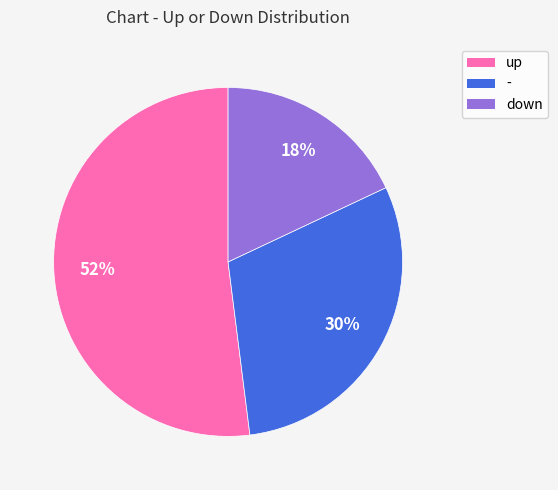

Is it true that - is 30% of the pie?

True